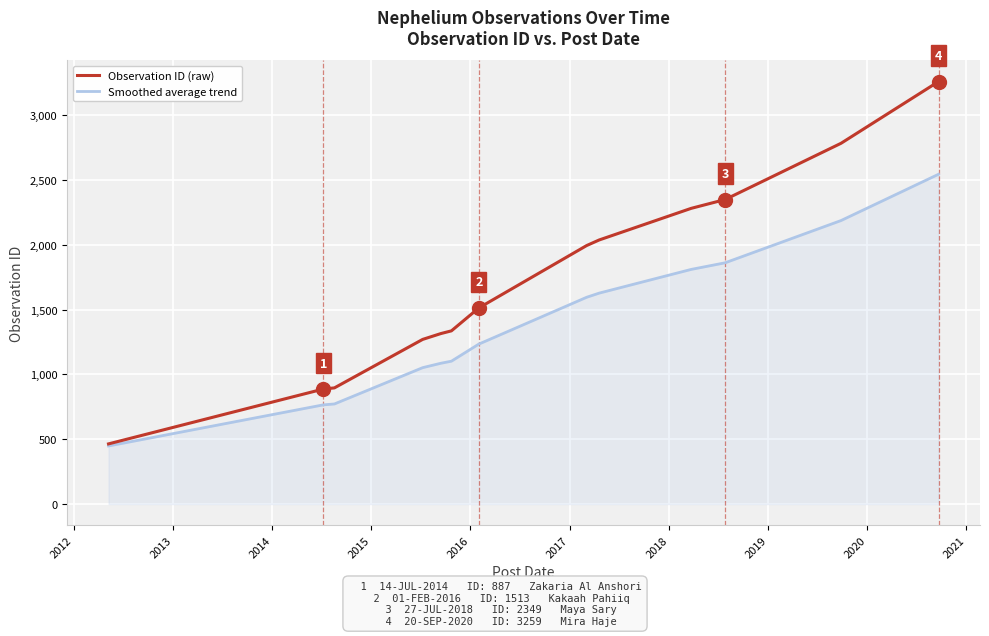

What is the greatest value displayed?

3259